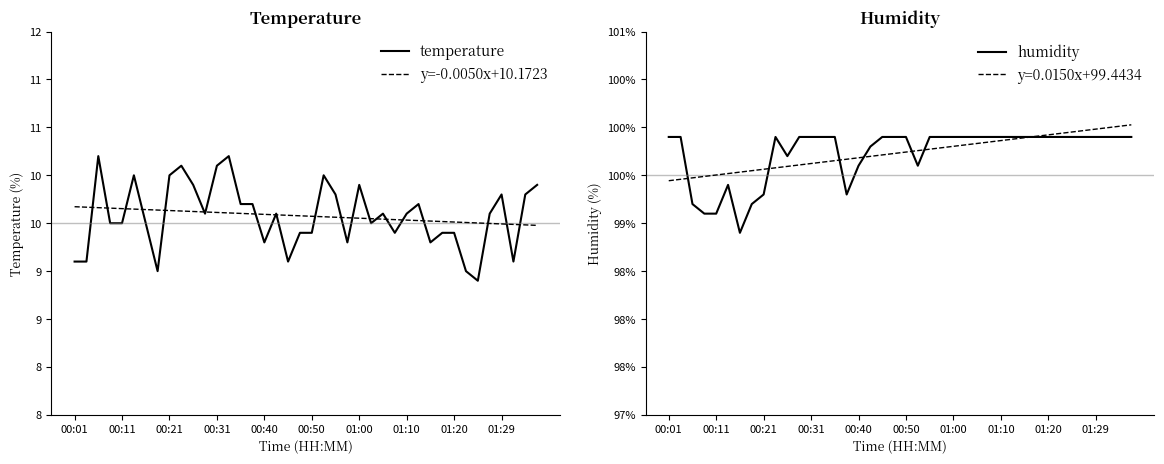

What is the average value of the temperature series?

10.1